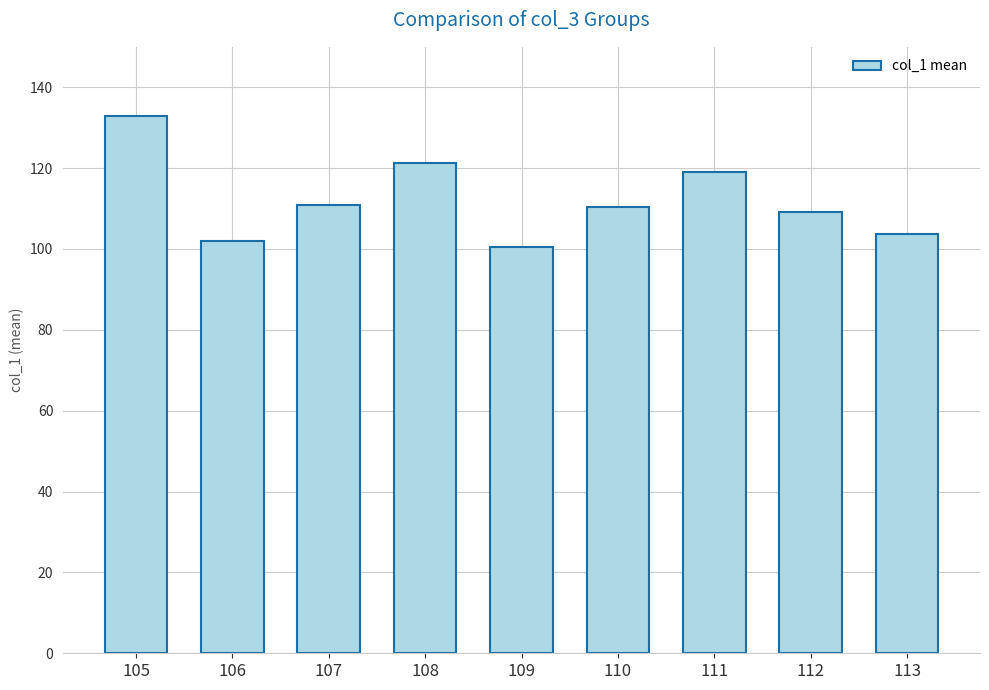

What is the smallest value displayed?

100.6